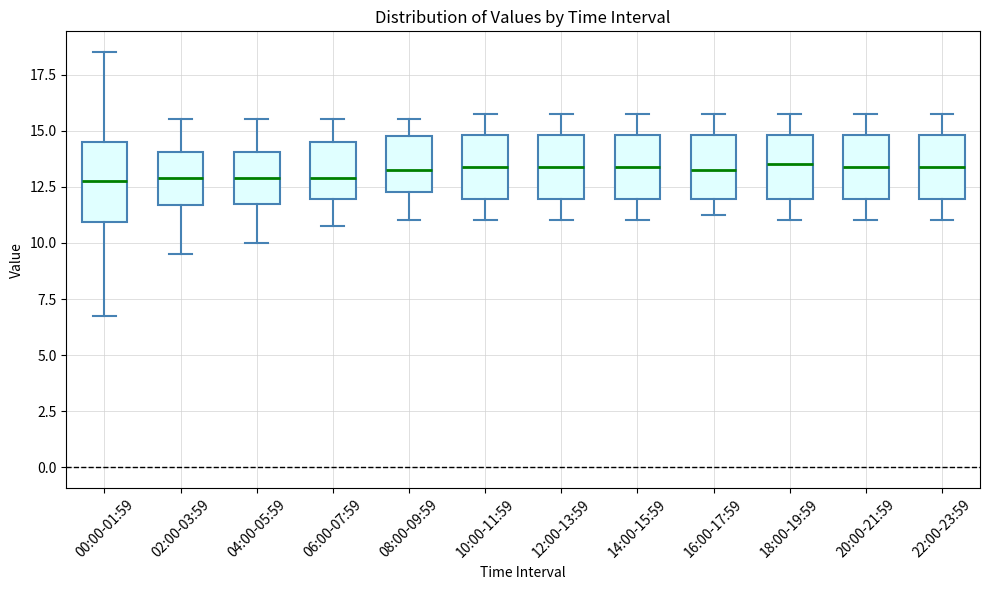

Reading left to right, transcribe this box plot: for each box, give where its median line is, the range the box spans, and where its two whiskers end, as read against the y-axis. The values are not printed on the chart, so give them approximately, as read against the axis.

00:00-01:59: median 13.0, box 11.0 to 14.5, whiskers 7.0 to 18.5
02:00-03:59: median 13.0, box 11.5 to 14.0, whiskers 9.5 to 15.5
04:00-05:59: median 13.0, box 12.0 to 14.0, whiskers 10.0 to 15.5
06:00-07:59: median 13.0, box 12.0 to 14.5, whiskers 11.0 to 15.5
08:00-09:59: median 13.5, box 12.5 to 15.0, whiskers 11.0 to 15.5
10:00-11:59: median 13.5, box 12.0 to 15.0, whiskers 11.0 to 16.0
12:00-13:59: median 13.5, box 12.0 to 15.0, whiskers 11.0 to 16.0
14:00-15:59: median 13.5, box 12.0 to 15.0, whiskers 11.0 to 16.0
16:00-17:59: median 13.5, box 12.0 to 15.0, whiskers 11.5 to 16.0
18:00-19:59: median 13.5, box 12.0 to 15.0, whiskers 11.0 to 16.0
20:00-21:59: median 13.5, box 12.0 to 15.0, whiskers 11.0 to 16.0
22:00-23:59: median 13.5, box 12.0 to 15.0, whiskers 11.0 to 16.0